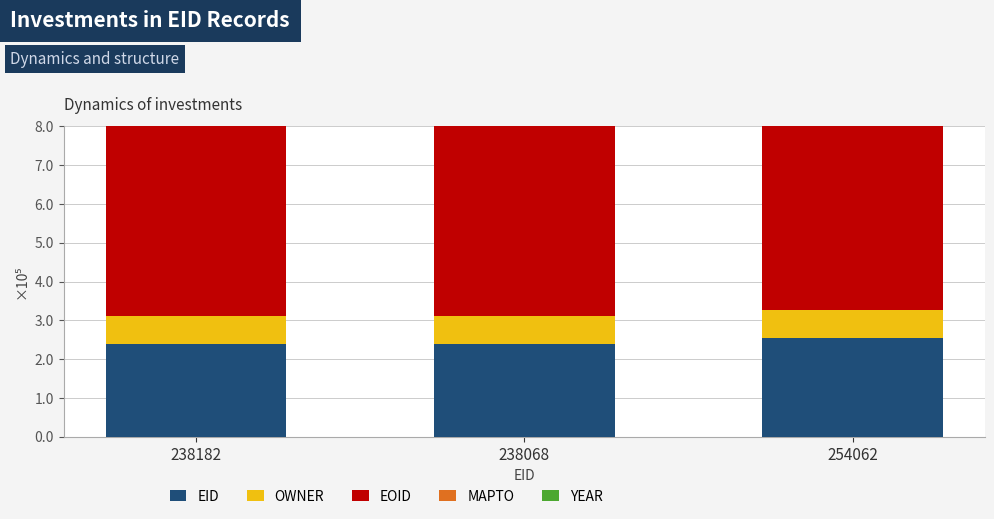

Is it true that OWNER equals 32718 at 238068?

False